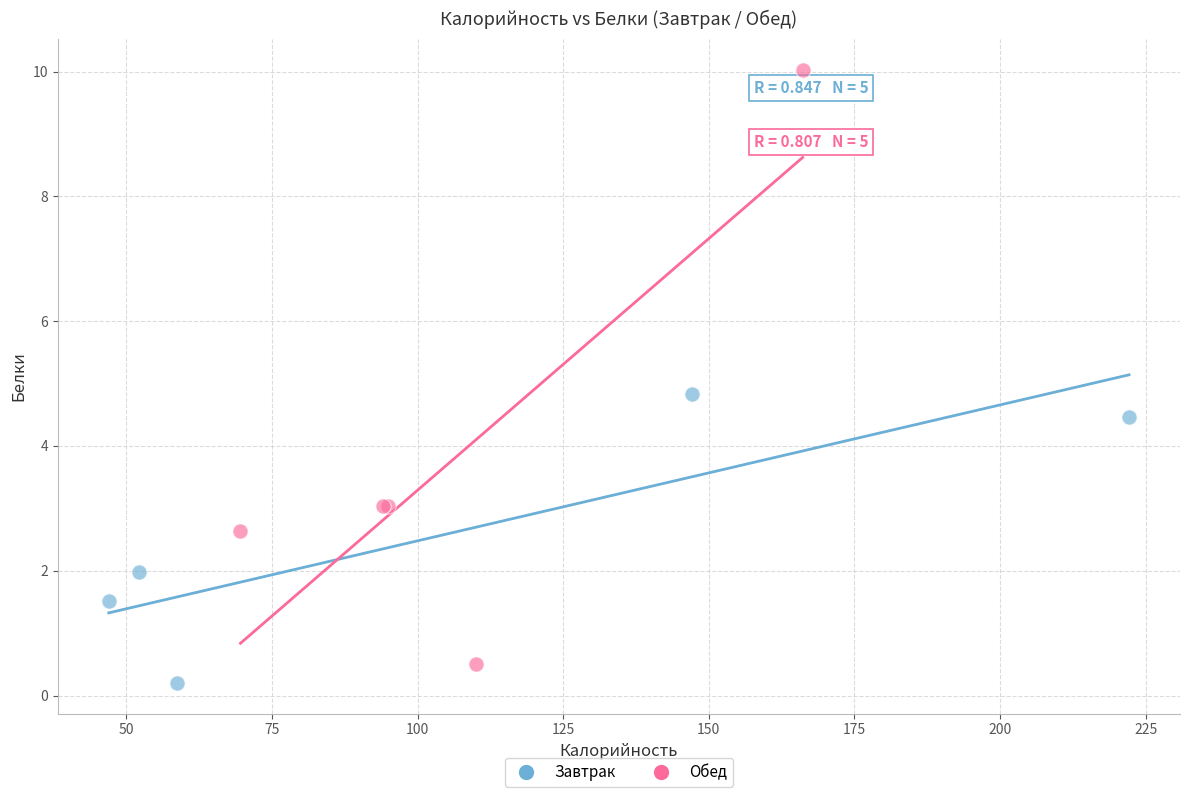

Which series contains the highest Y value?

Обед